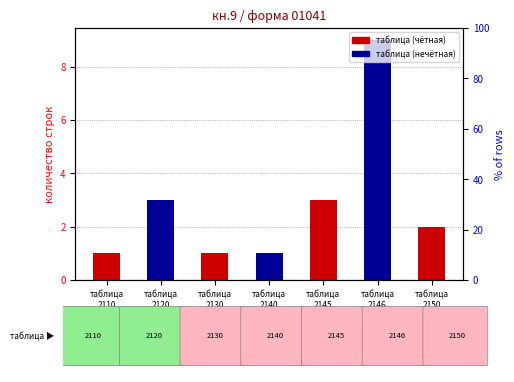

Which label corresponds to the largest value in the chart?

таблица
2146